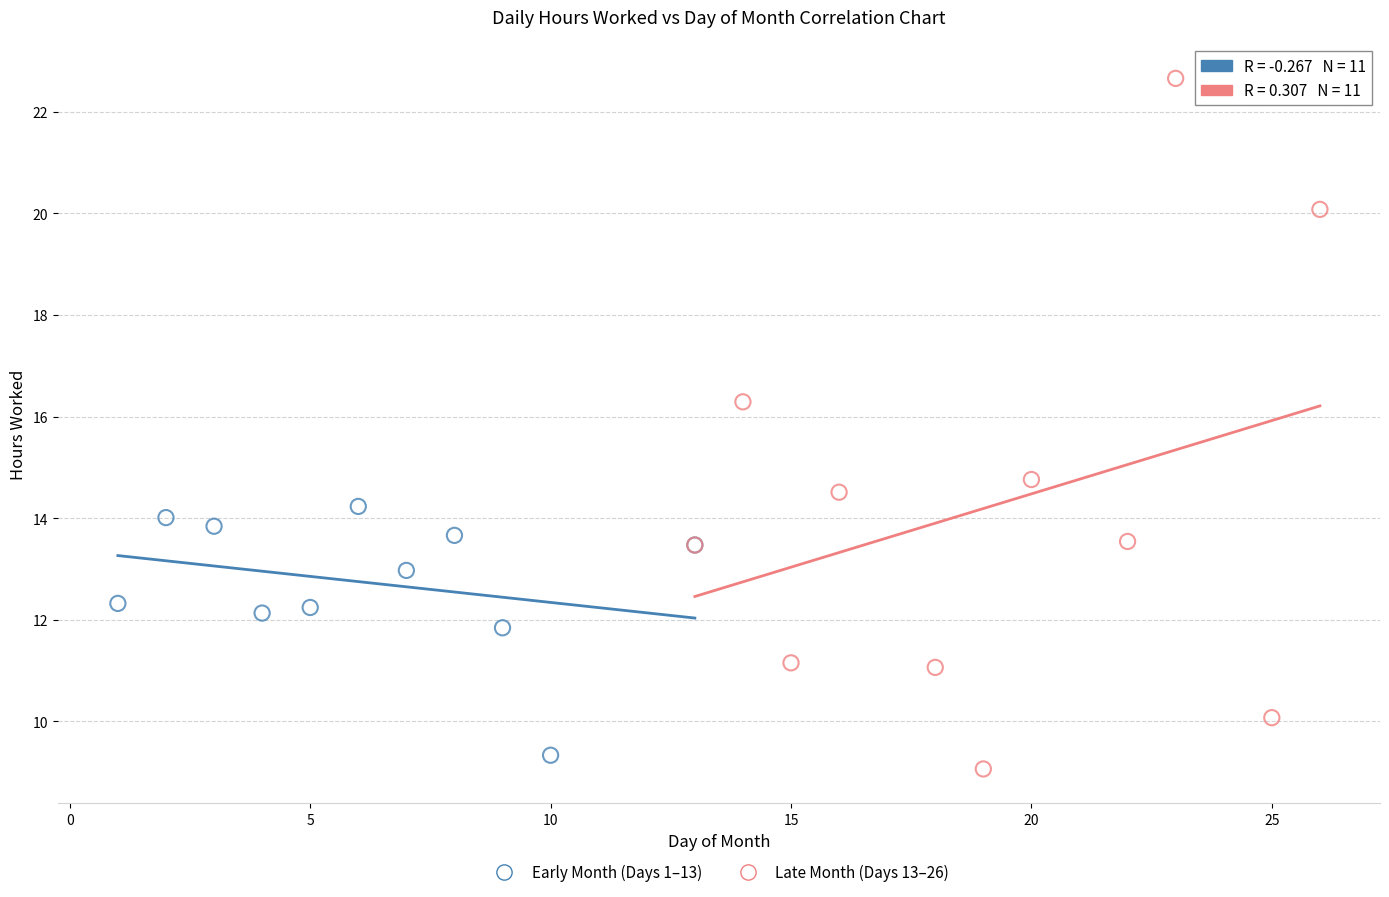

Which series reaches the maximum Y coordinate?

Late Month (Days 13–26)